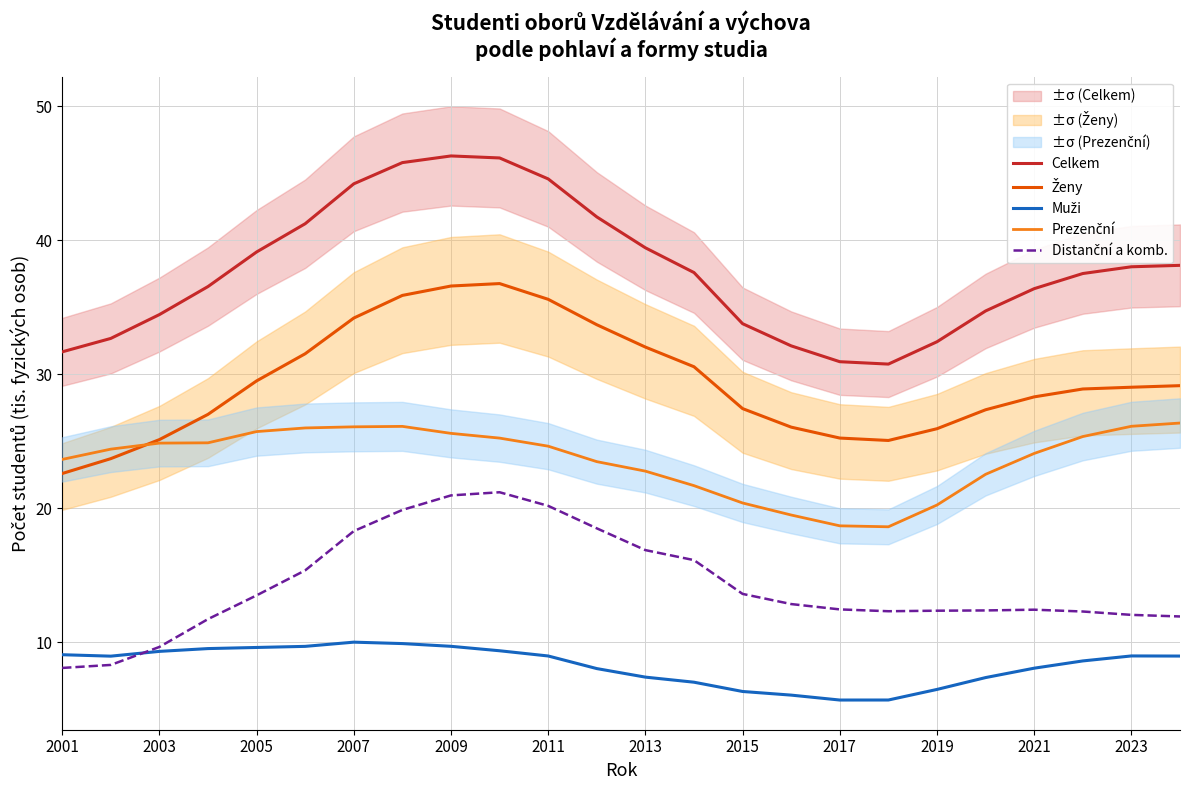

What is the sum of all Muži values?

198.9